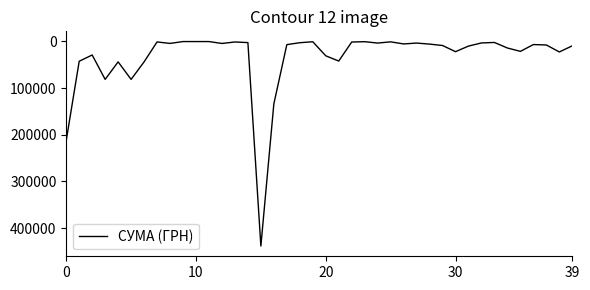

What is the smallest value displayed?

268.5